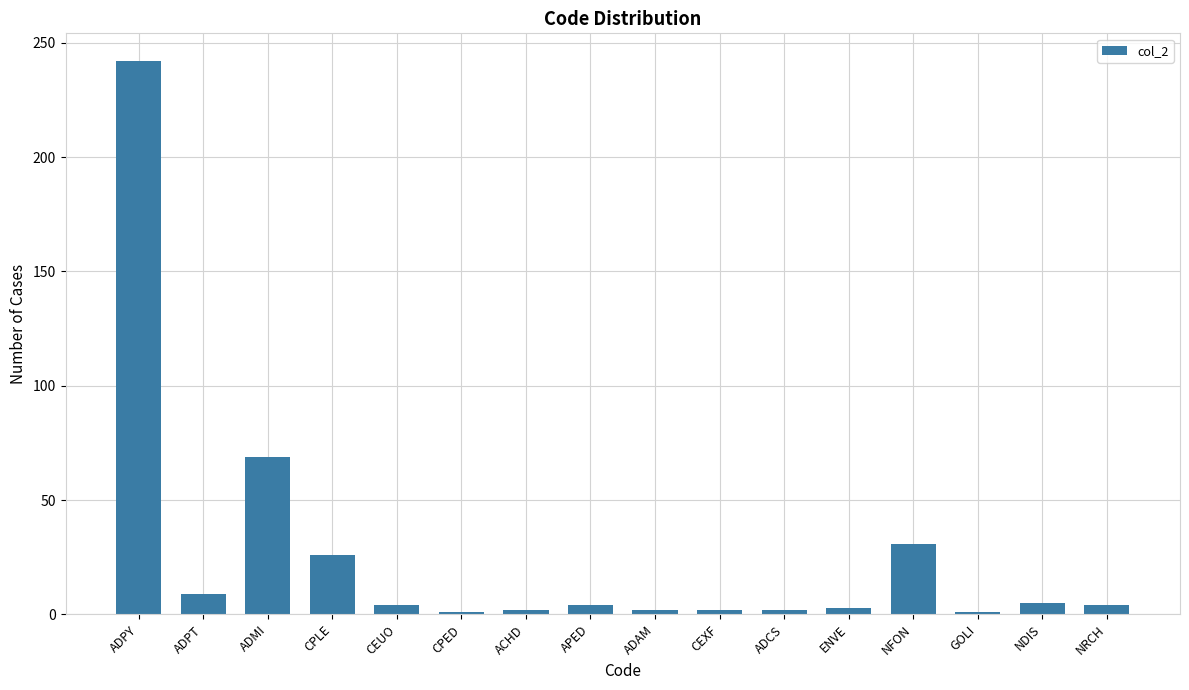

How many bars are there in total?

16